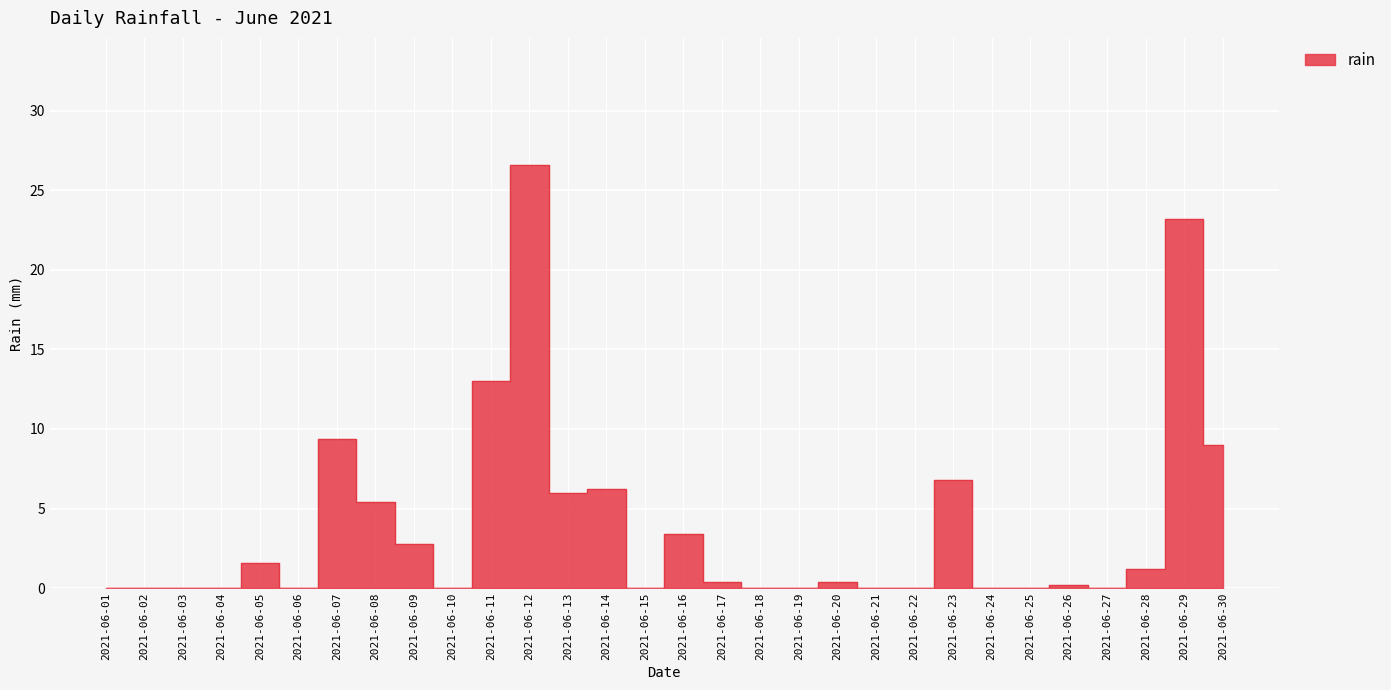

True or false: there are more than 0 points higher than both neighbors.

True